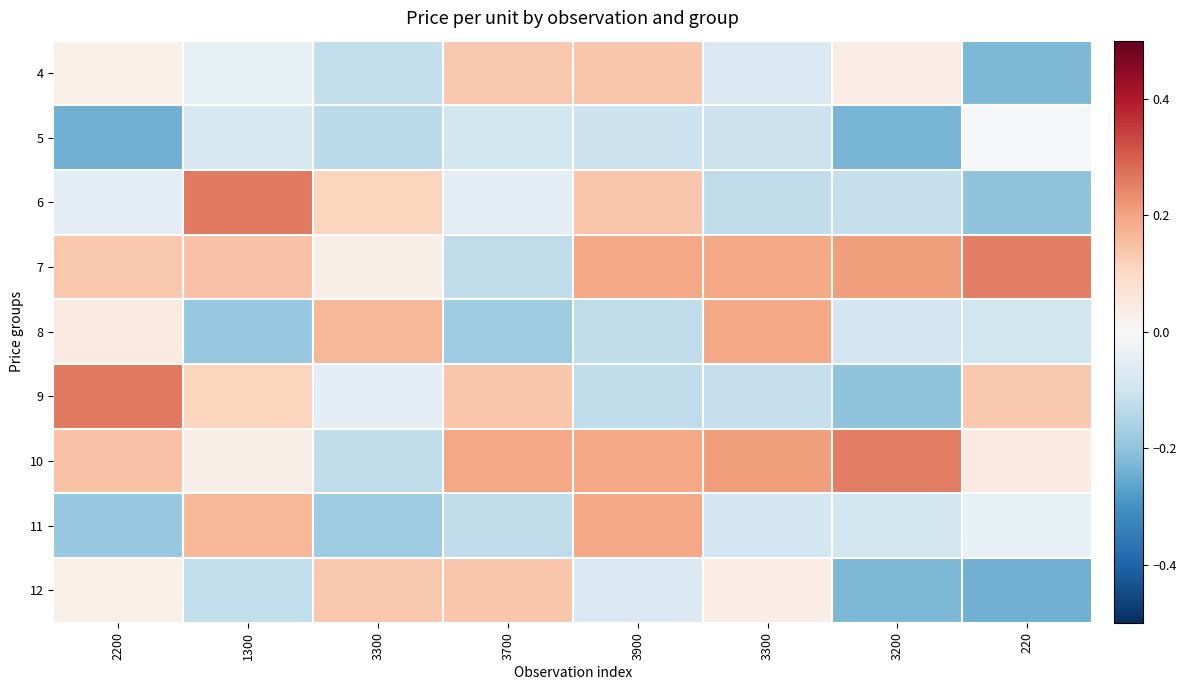

Between 3200 and 2200, which is larger?

3200